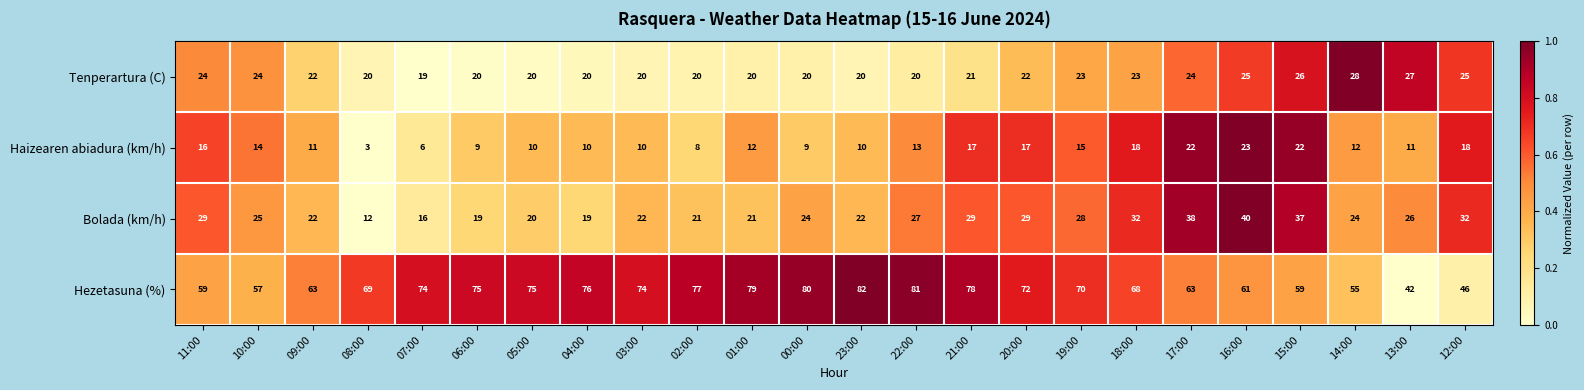

What is the sum of the Tenperartura (C) values at 12:00 and 09:00?

47